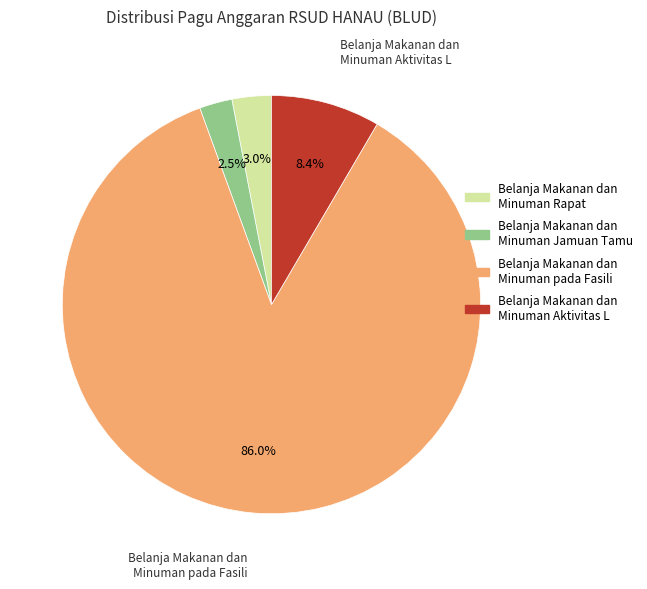

Does any single category account for the majority?

Yes